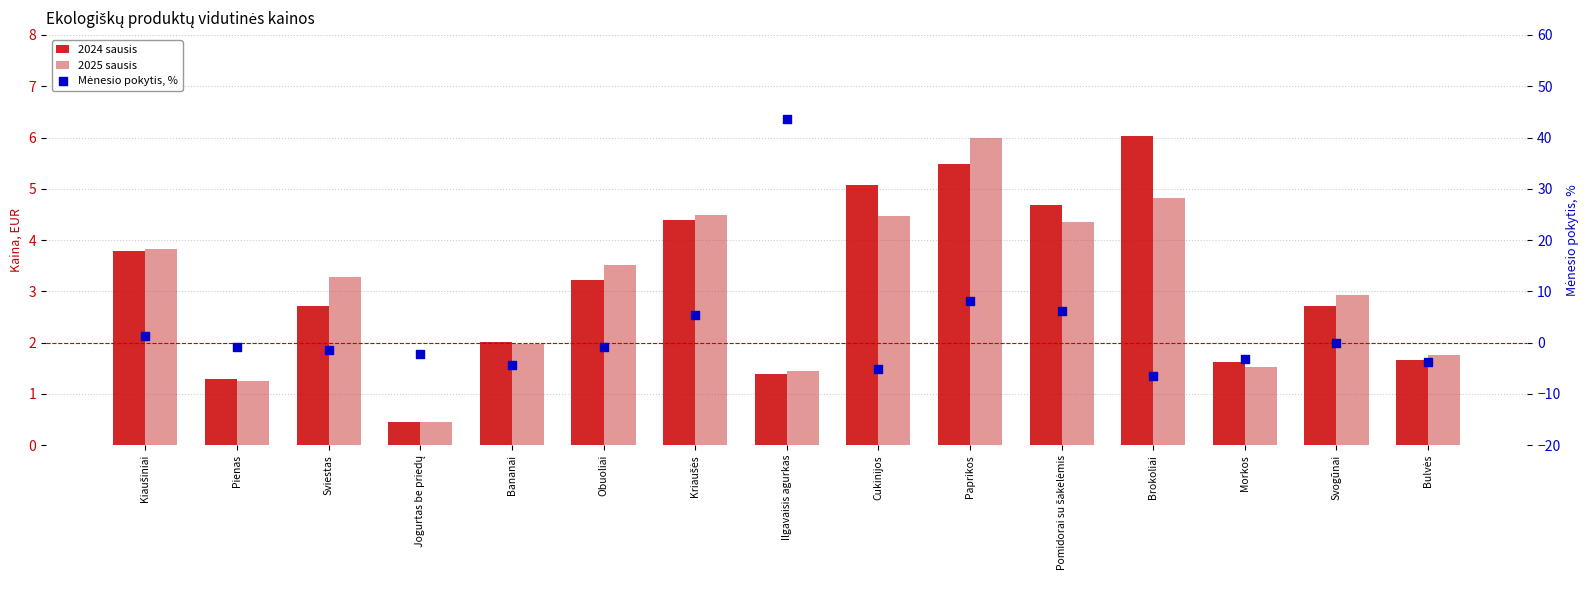

Which series contains the highest Y value?

Mėnesio pokytis, %